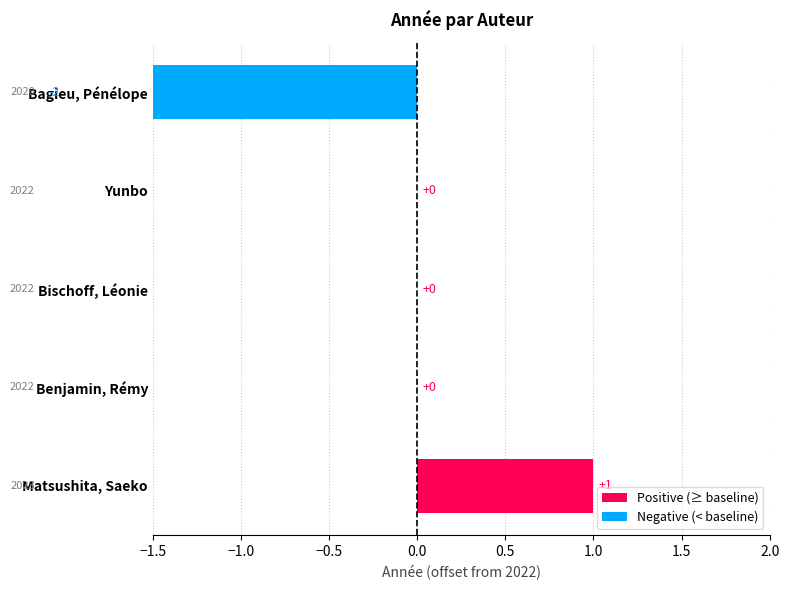

Where is the data nearest to the value 0?

Benjamin, Rémy